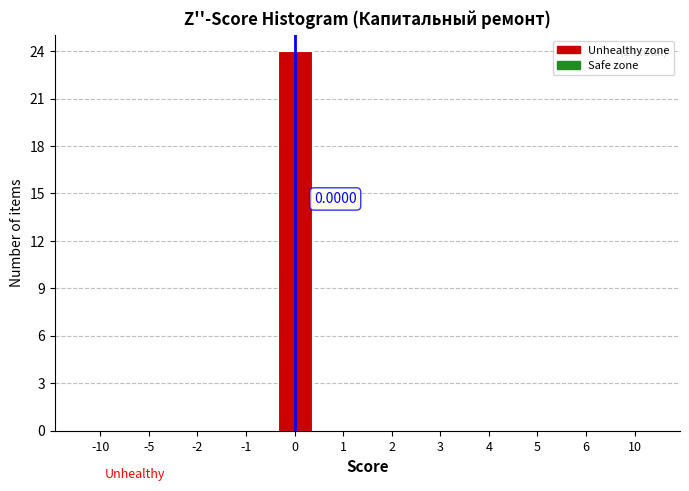

What is the sum of all values?

24